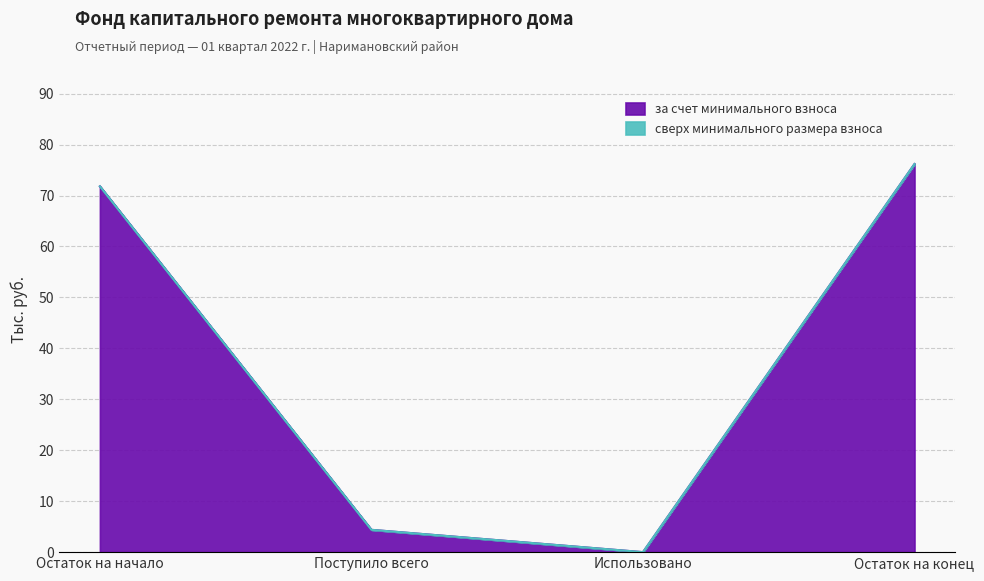

Is it true that the value at Остаток на конец is 111.8?

False